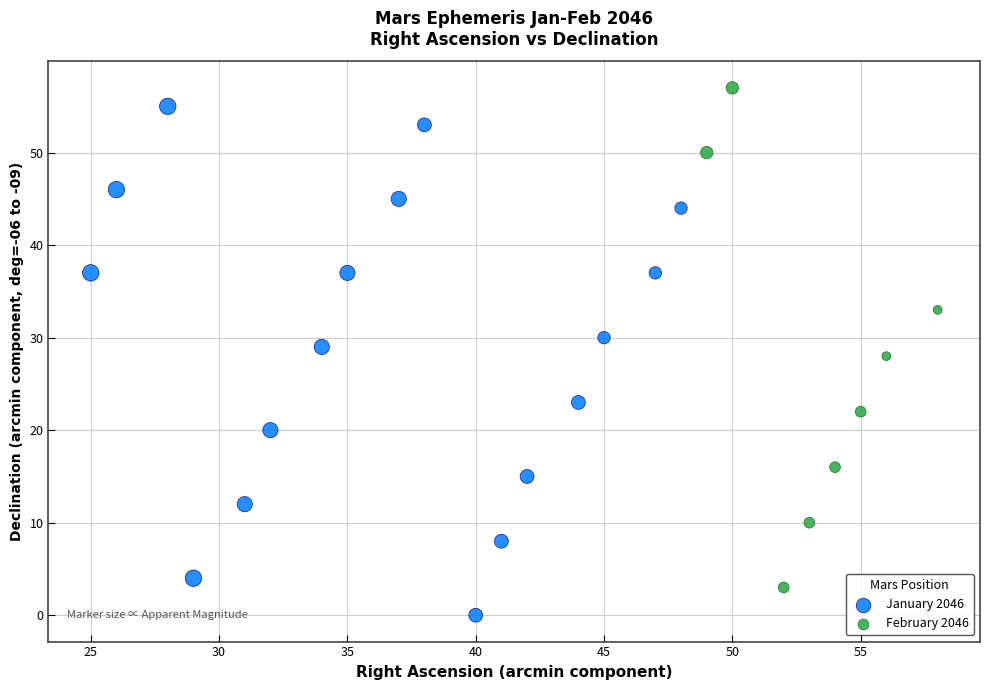

Which series reaches the minimum Y coordinate?

January 2046